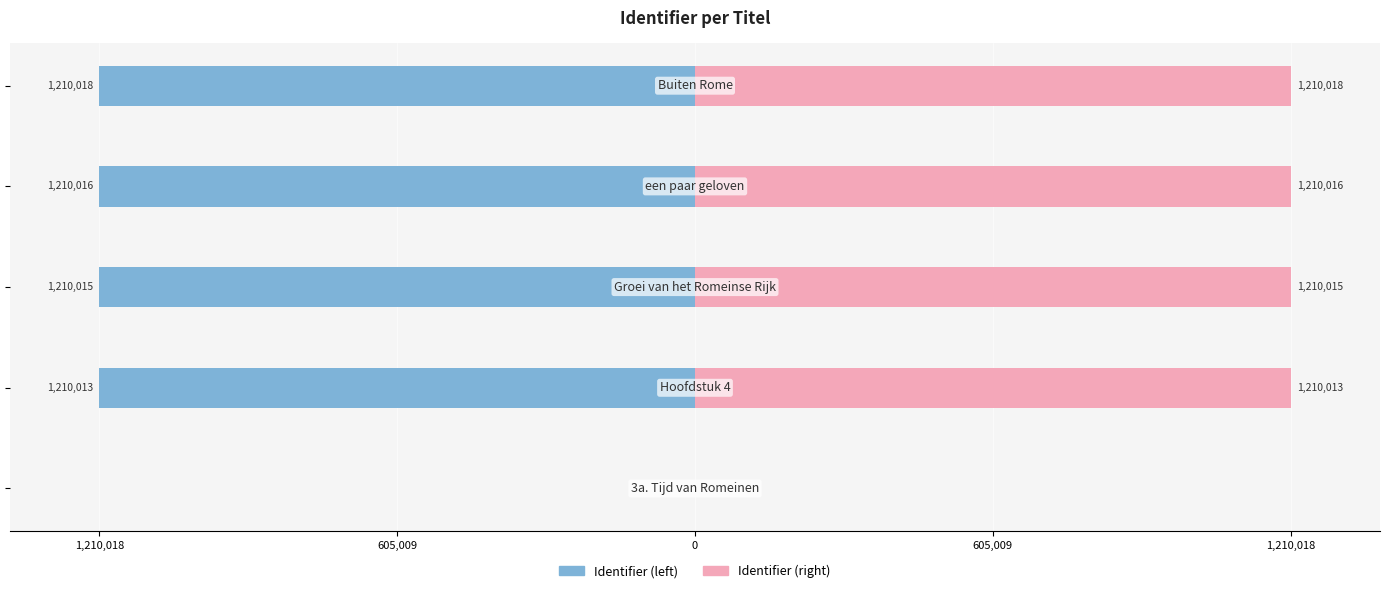

How many values in the Identifier (right) series are below 1210015?

2